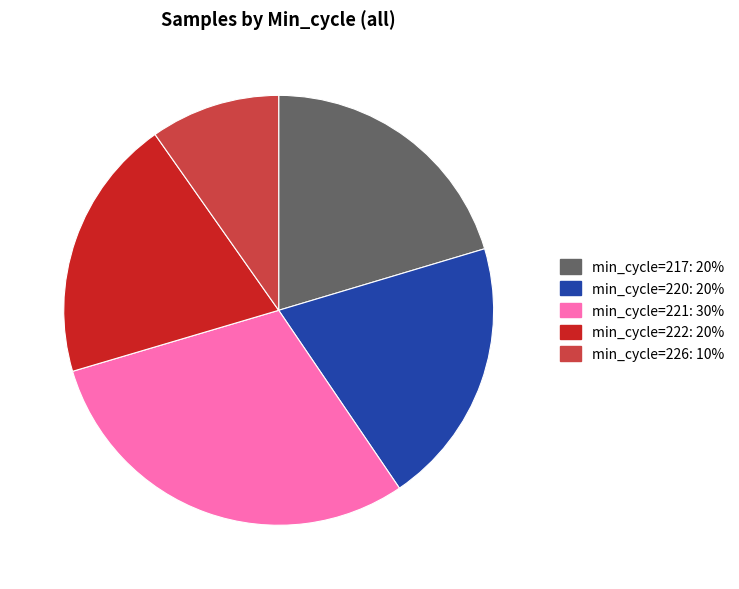

Is there a majority slice in this chart?

No